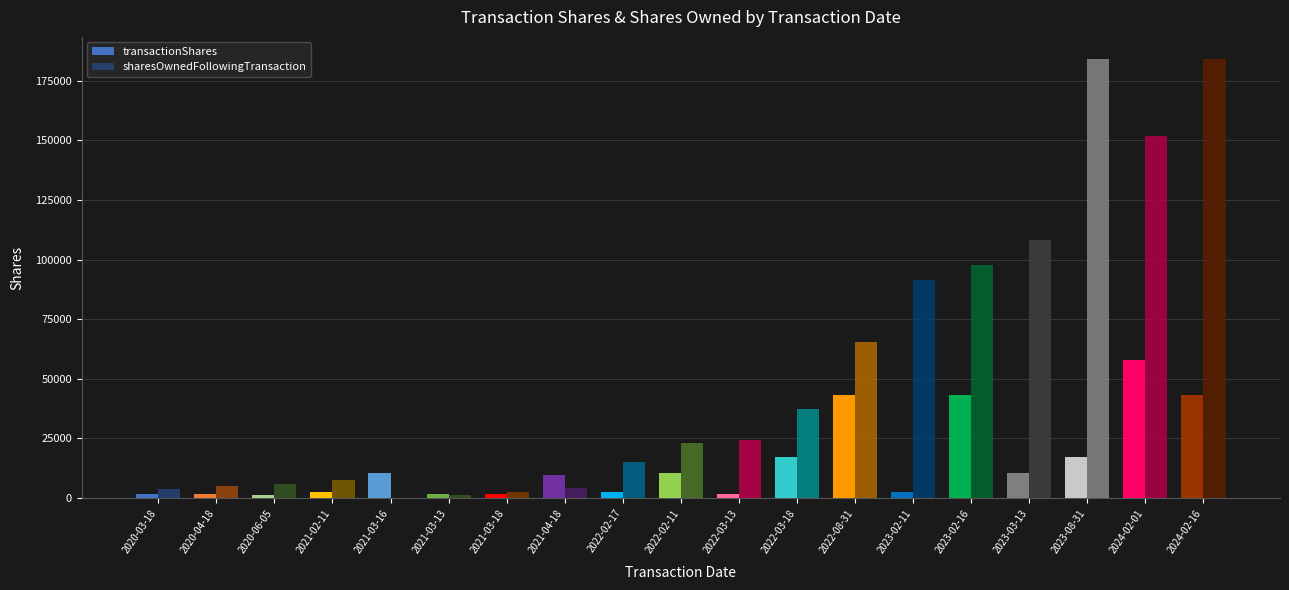

What is the sum of all sharesOwnedFollowingTransaction values?

1014926